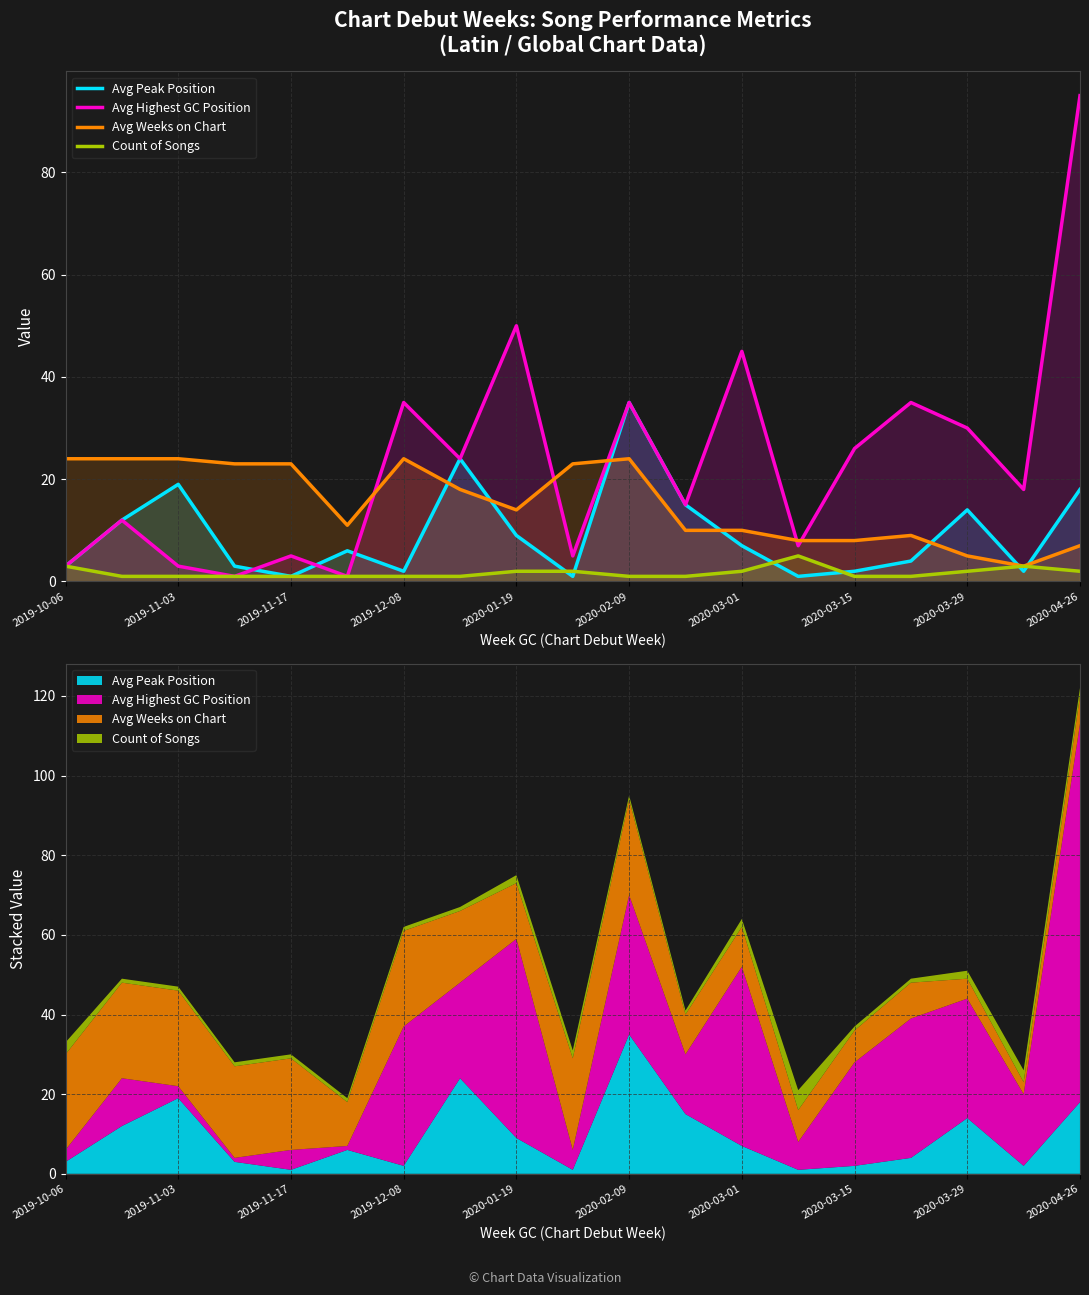

Which series has the largest total across all categories?

Avg Highest GC Position